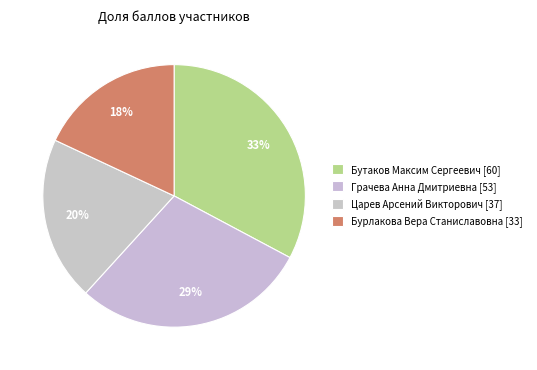

Rank the categories by value from highest to lowest.

Бутаков Максим Сергеевич, Грачева Анна Дмитриевна, Царев Арсений Викторович, Бурлакова Вера Станиславовна